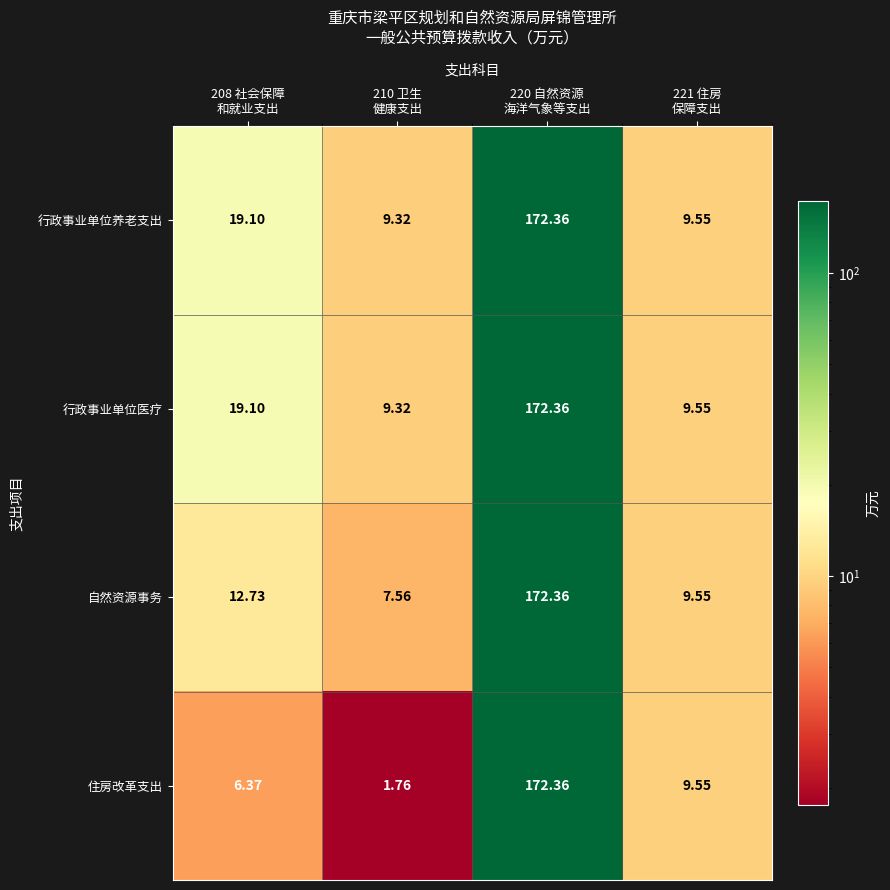

Which series has the largest range (max minus min)?

住房改革支出